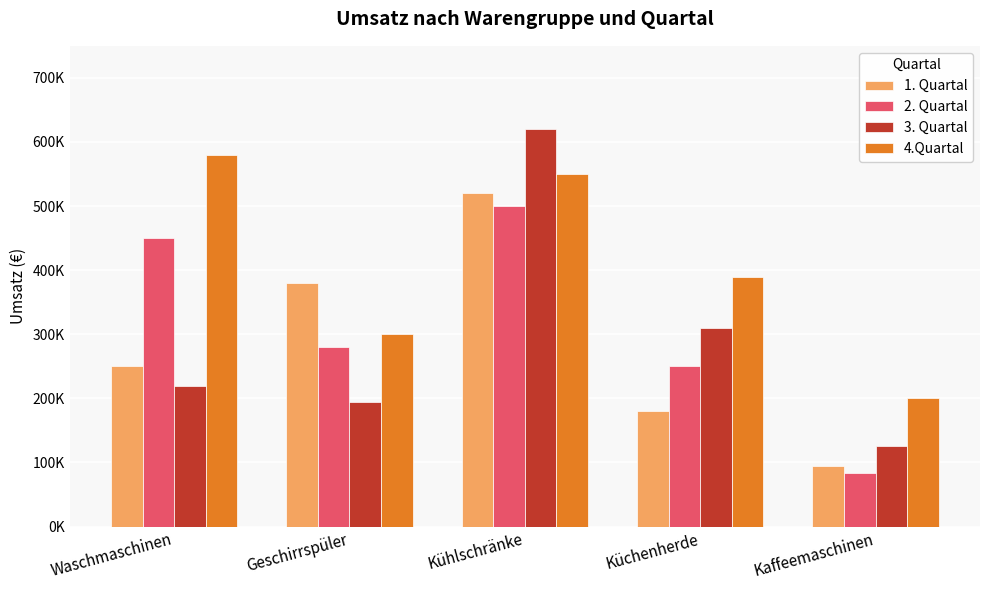

List the series in order of their peak value, highest first.

3. Quartal, 4.Quartal, 1. Quartal, 2. Quartal